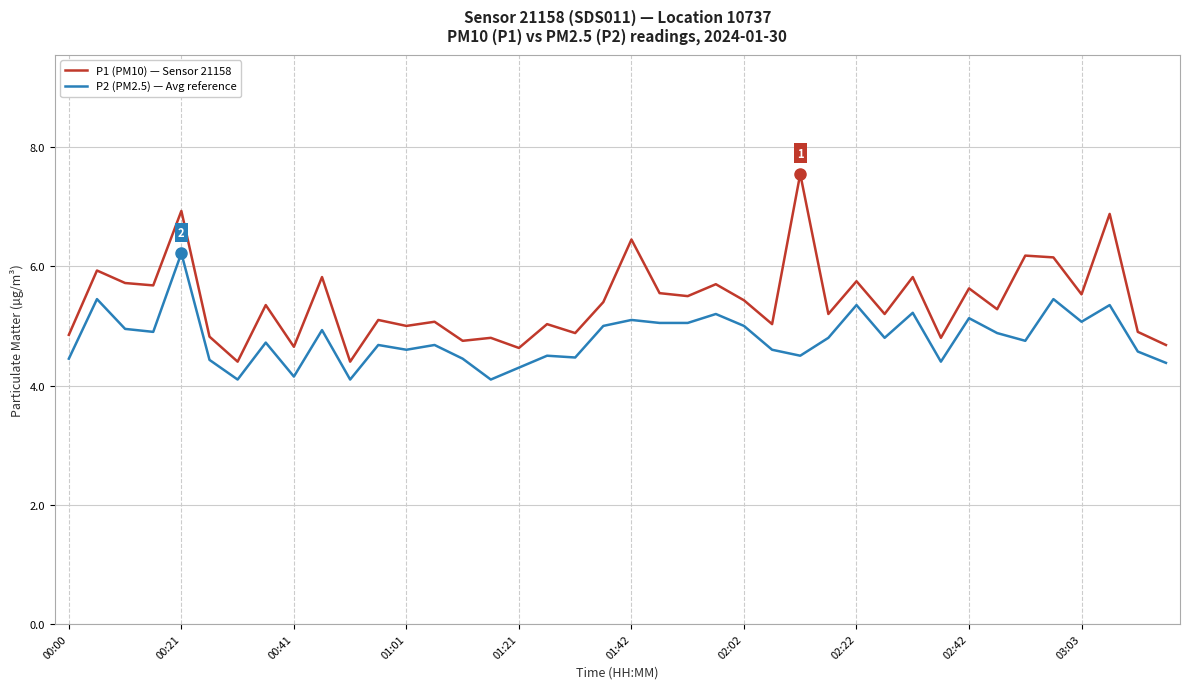

What is the smallest value displayed?

4.1